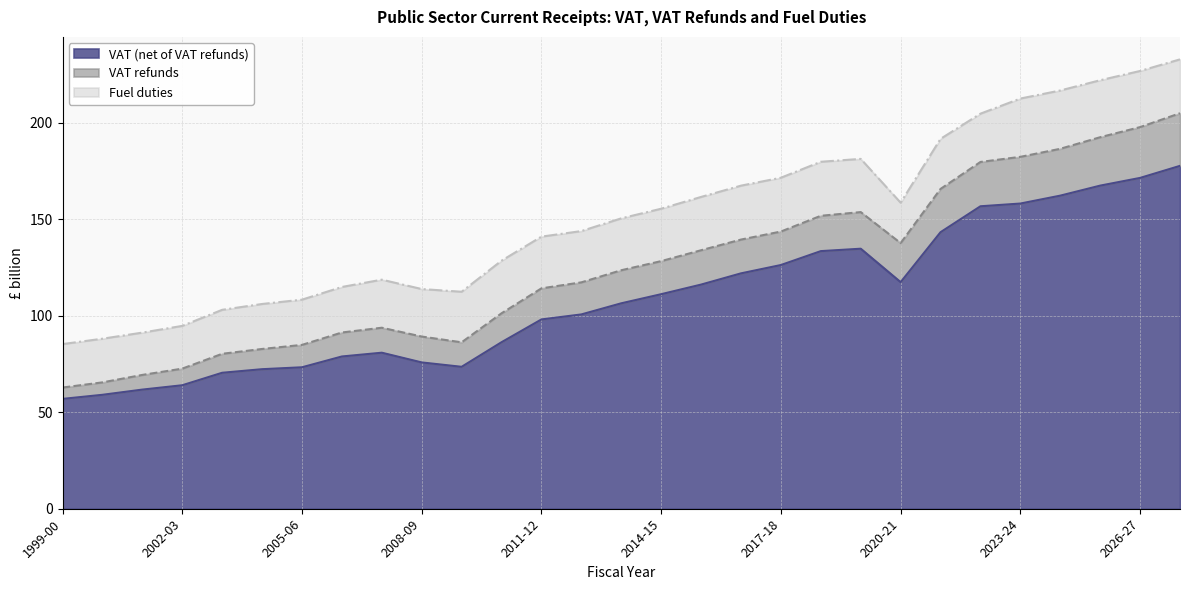

Where is VAT (net of VAT refunds) nearest to the value 117?

2020-21